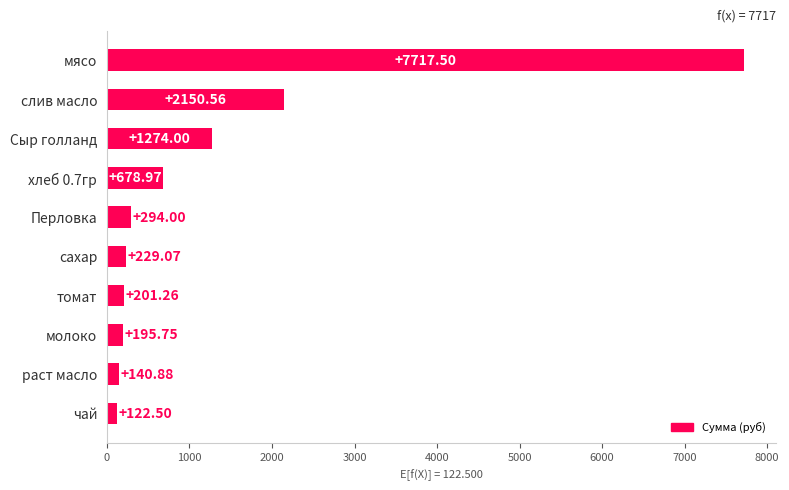

What is the difference between the values at чай and мясо?

7595.0